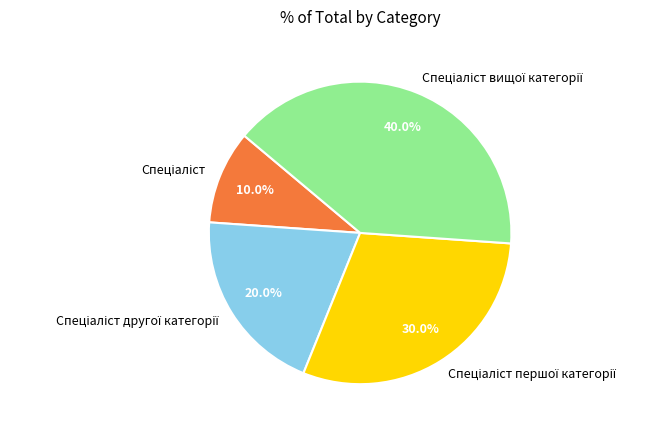

How many slices are in this pie chart?

4